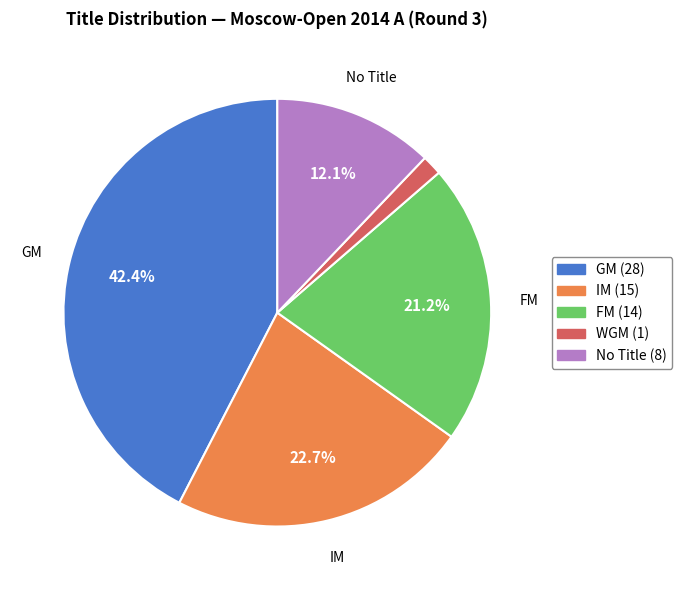

Is there a majority slice in this chart?

No